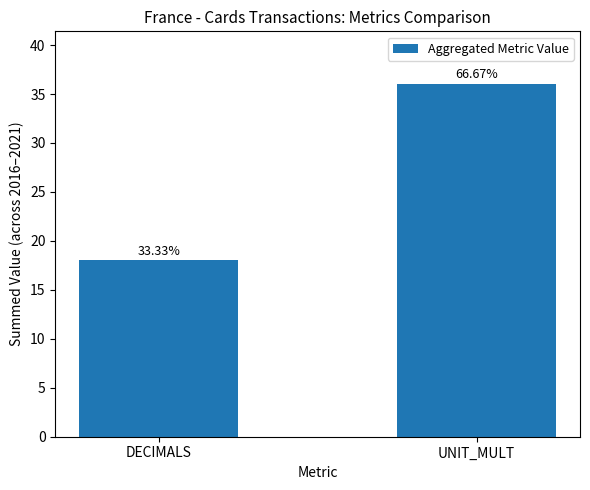

The value at DECIMALS is 18. True or false?

True